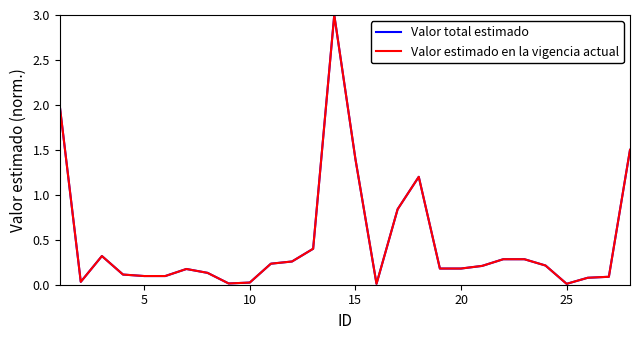

Does the chart have visible grid lines?

No